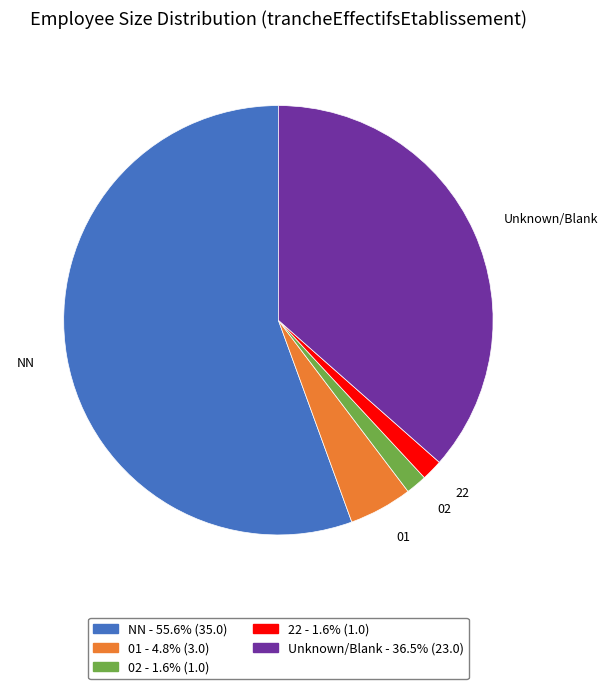

Is there a majority slice in this chart?

Yes